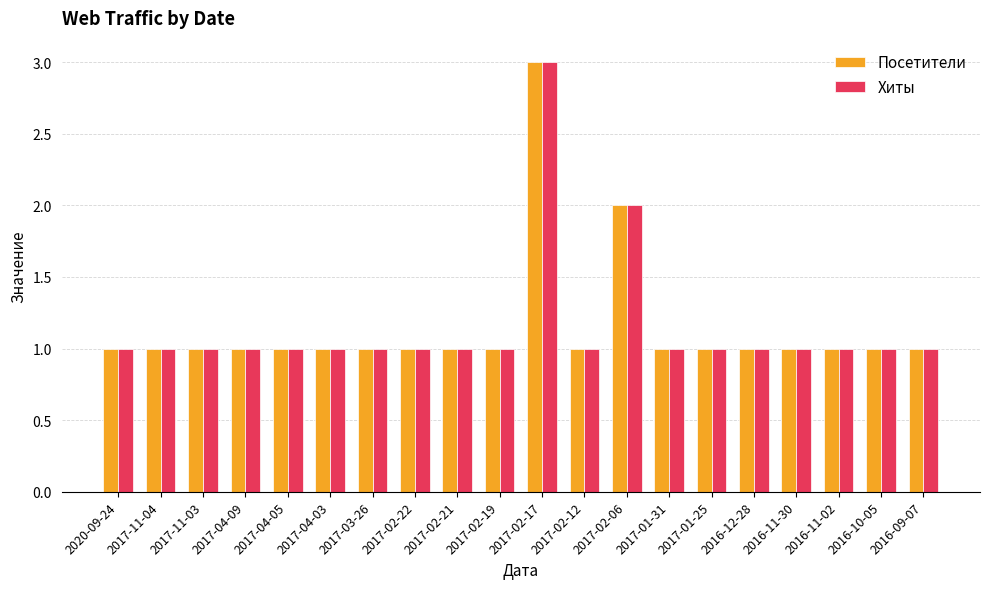

What position from the left is 2017-01-31?

14